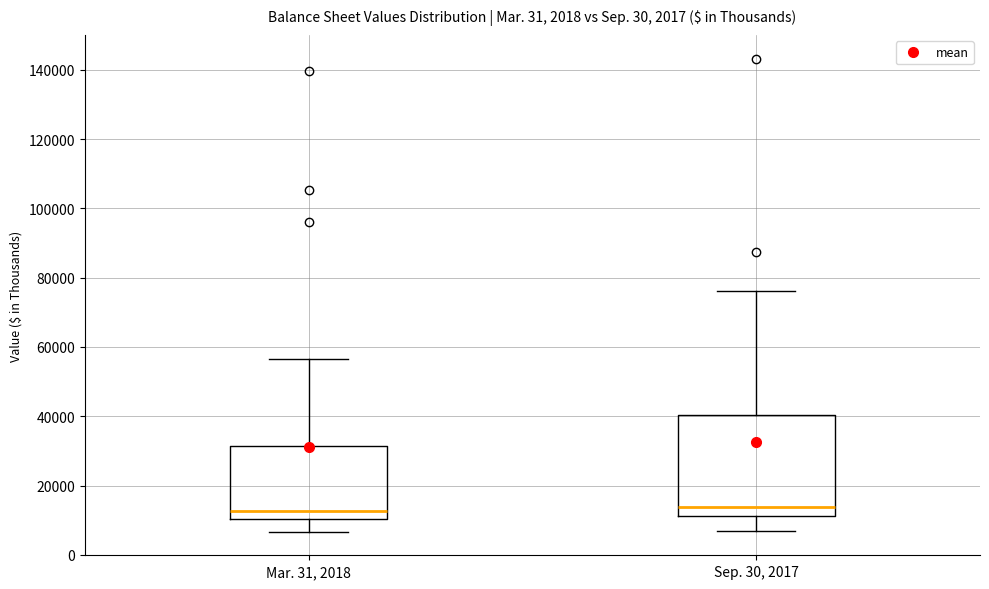

Which box is the tallest, from its lower edge to its upper edge?

Sep. 30, 2017